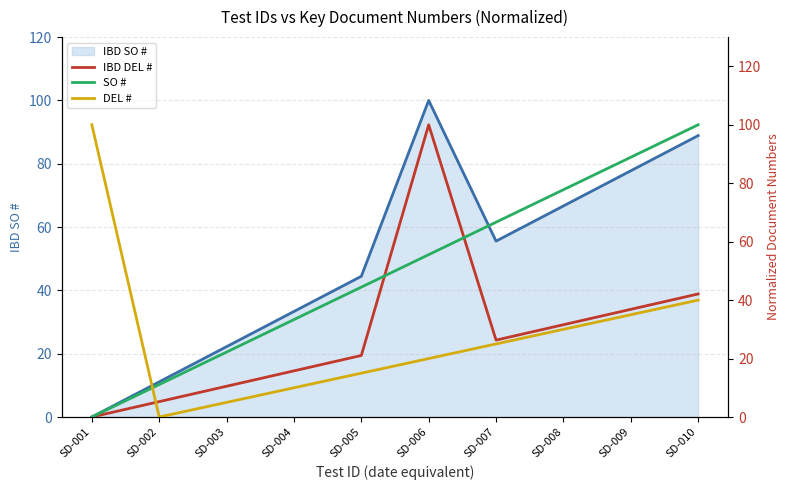

Is it true that IBD SO # equals 172.1 at SD-006?

False